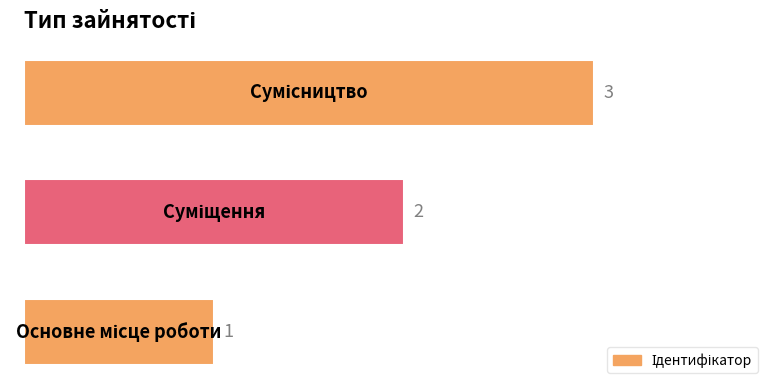

What is the maximum value shown in the chart?

3